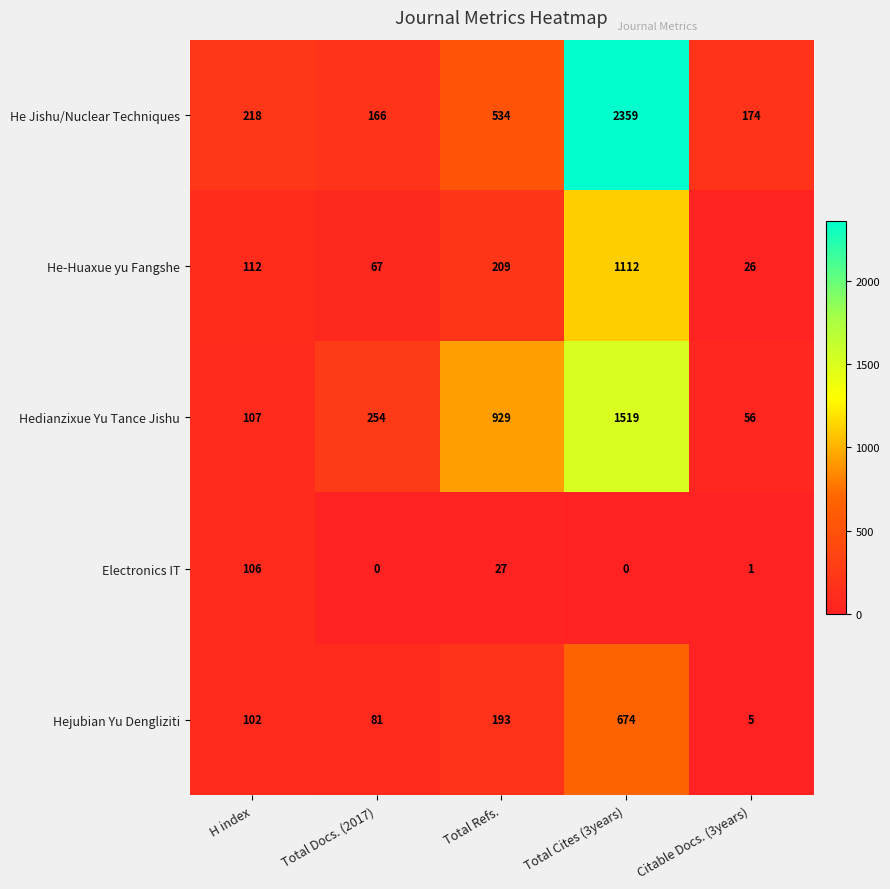

What value does the Hedianzixue Yu Tance Jishu series have at Citable Docs. (3years), to the nearest 10?

60